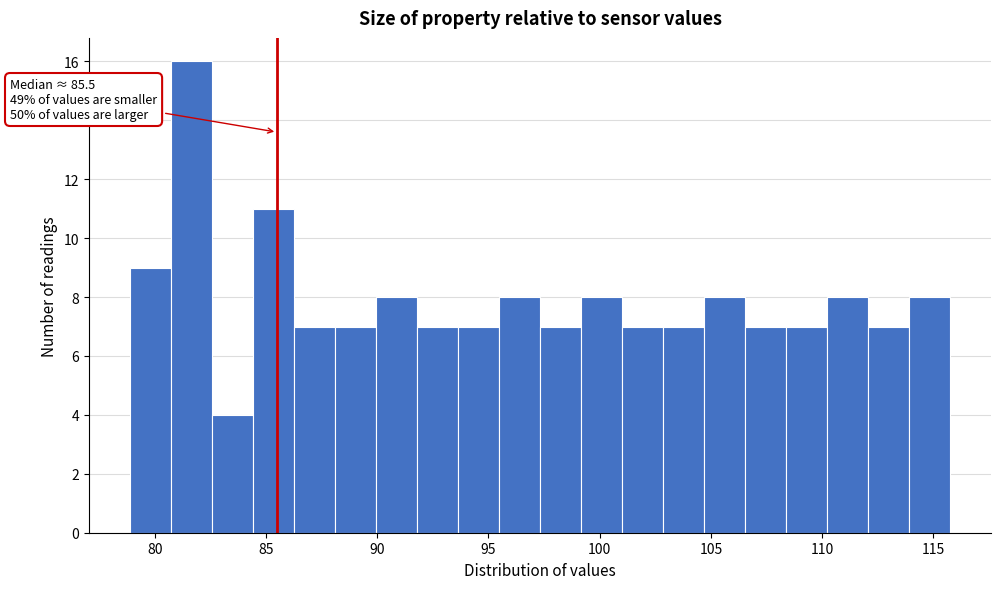

Read against the x-axis, roughly where is the centre of the tallest bar?

81.5